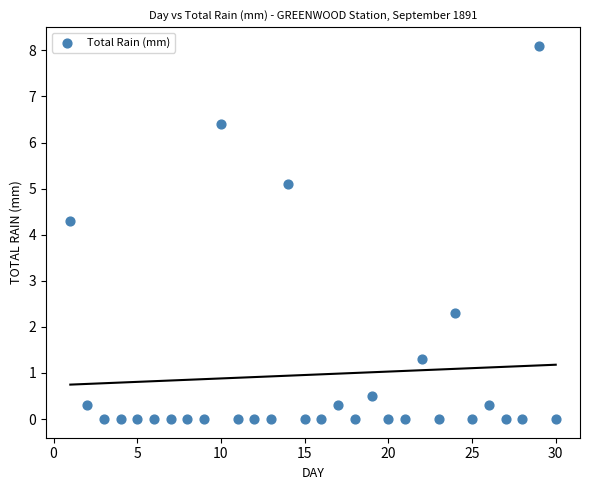

What is the range of X values (max minus min)?

29.0